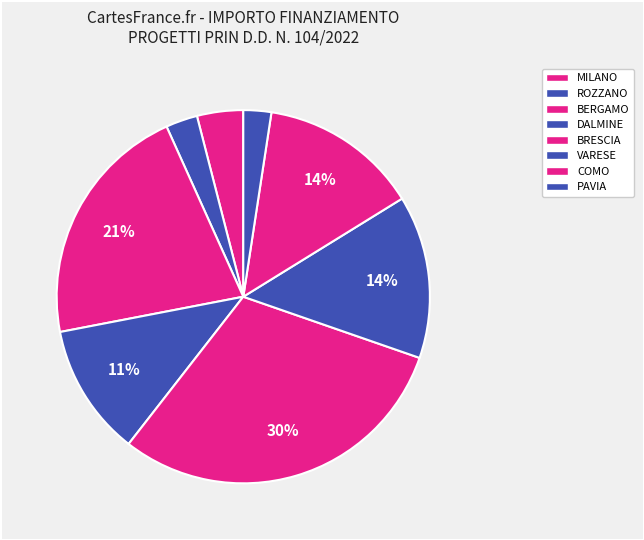

How many segments does this pie chart have?

8